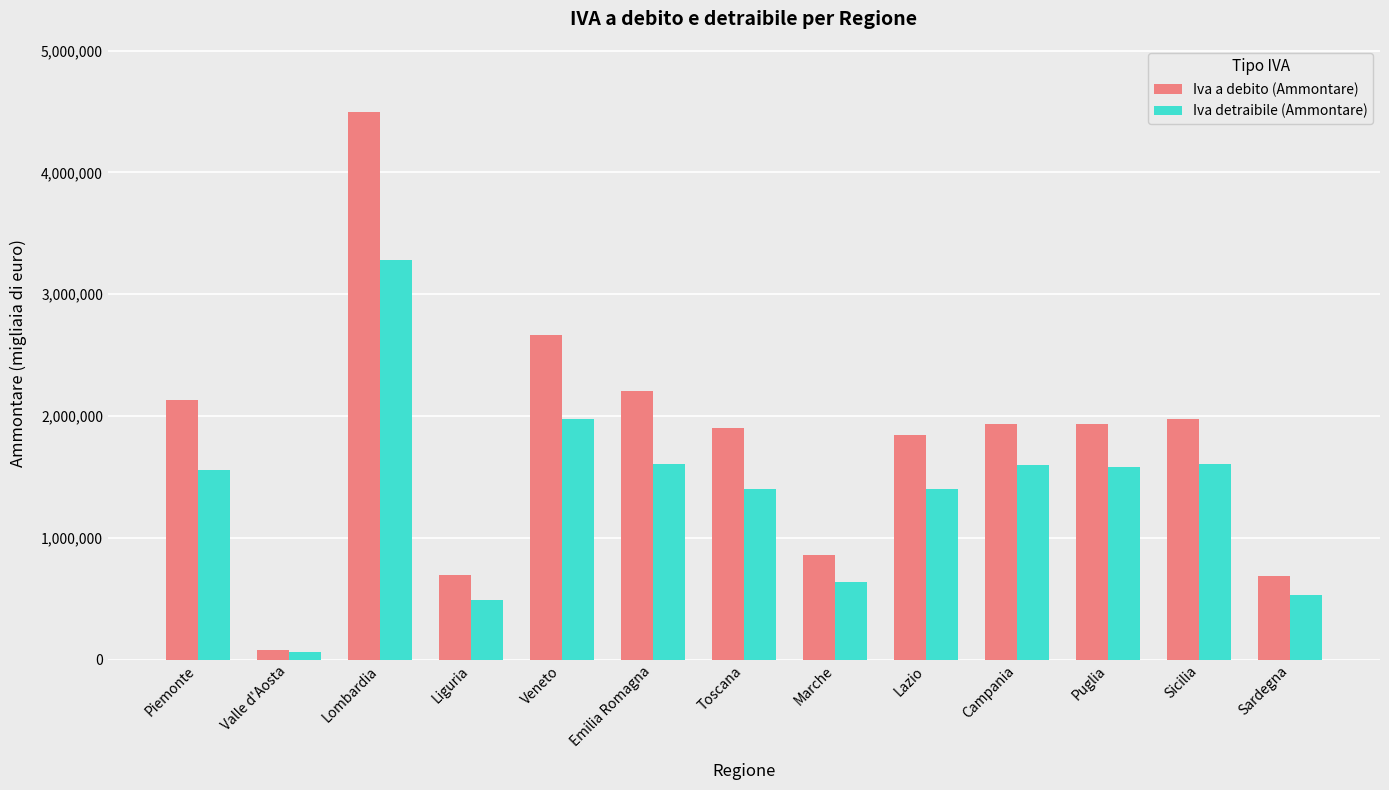

True or false: Iva detraibile (Ammontare) has a value of 154937 at Sardegna.

False